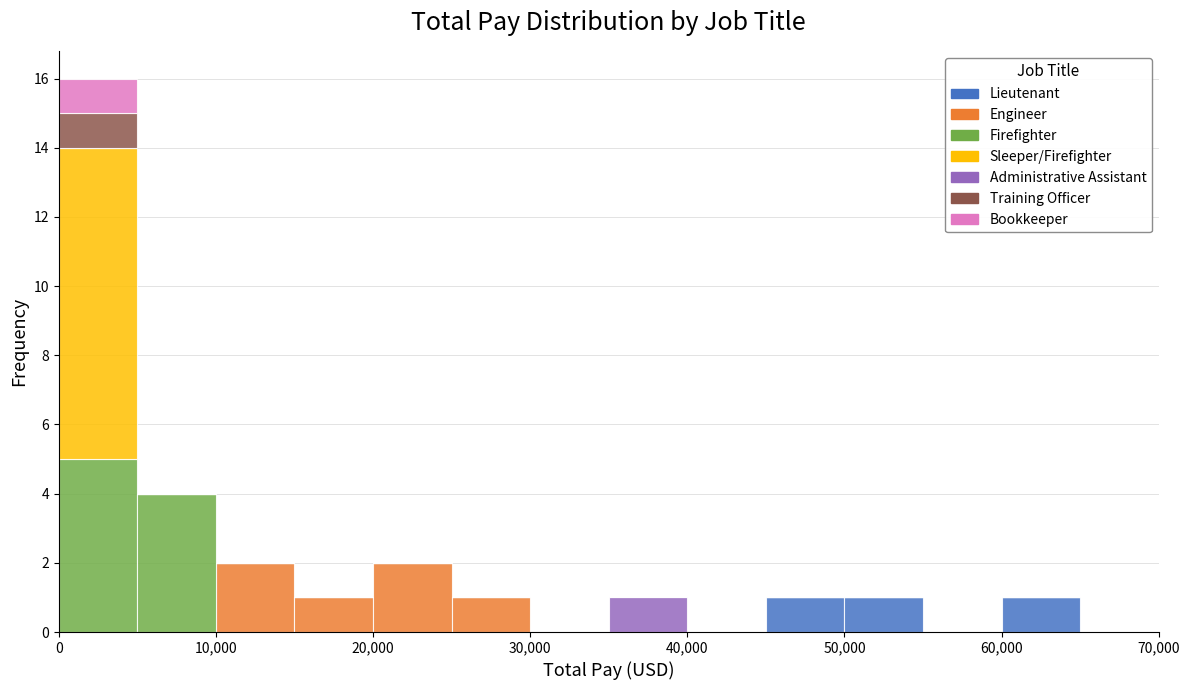

What is the total height of the stacked bar covering 25000 to 30000 on the x-axis? The values are not printed on the chart, so give them approximately, as read against the axis.

1